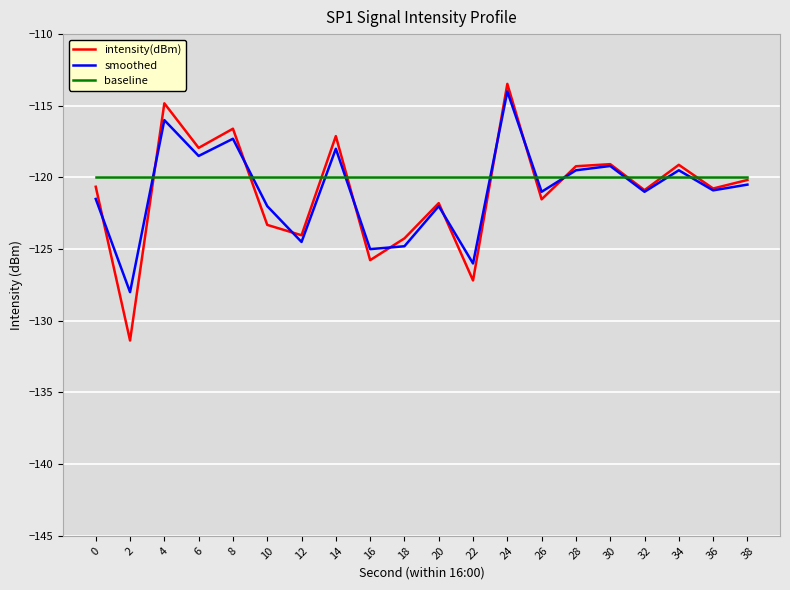

What is the sum of all intensity(dBm) values?

-2419.1